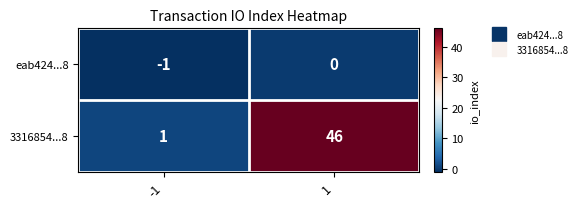

Which series changed the most between -1 and 1?

3316854...8